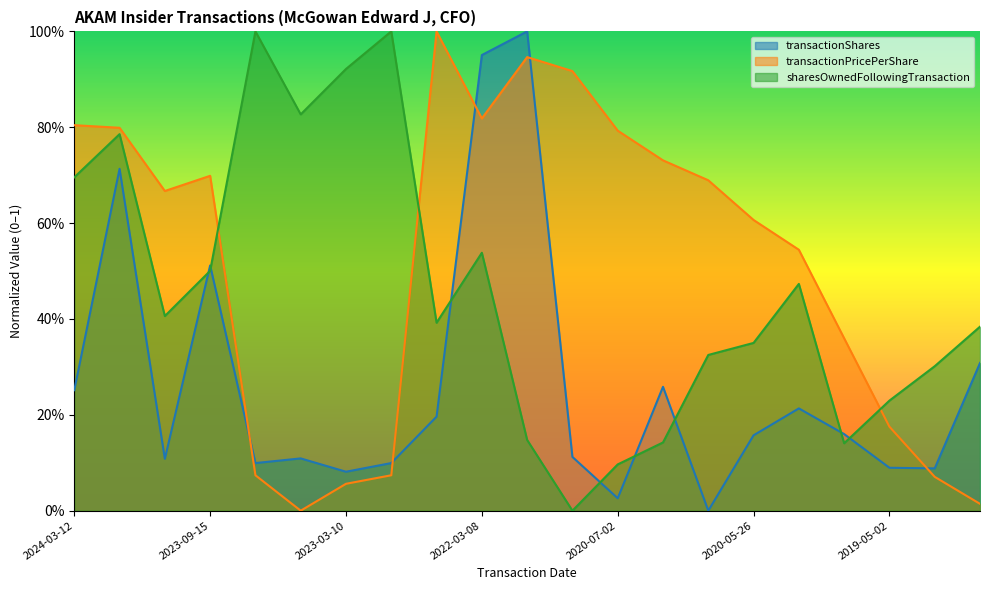

How many lines are shown in the chart?

3